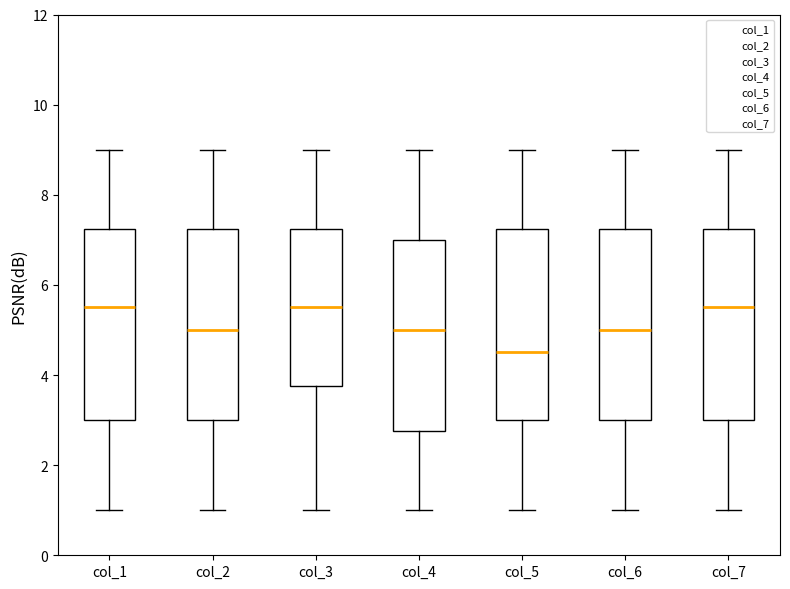

Where does the upper whisker of the box for col_5 end on the y-axis? The values are not printed on the chart, so give them approximately, as read against the axis.

9.0